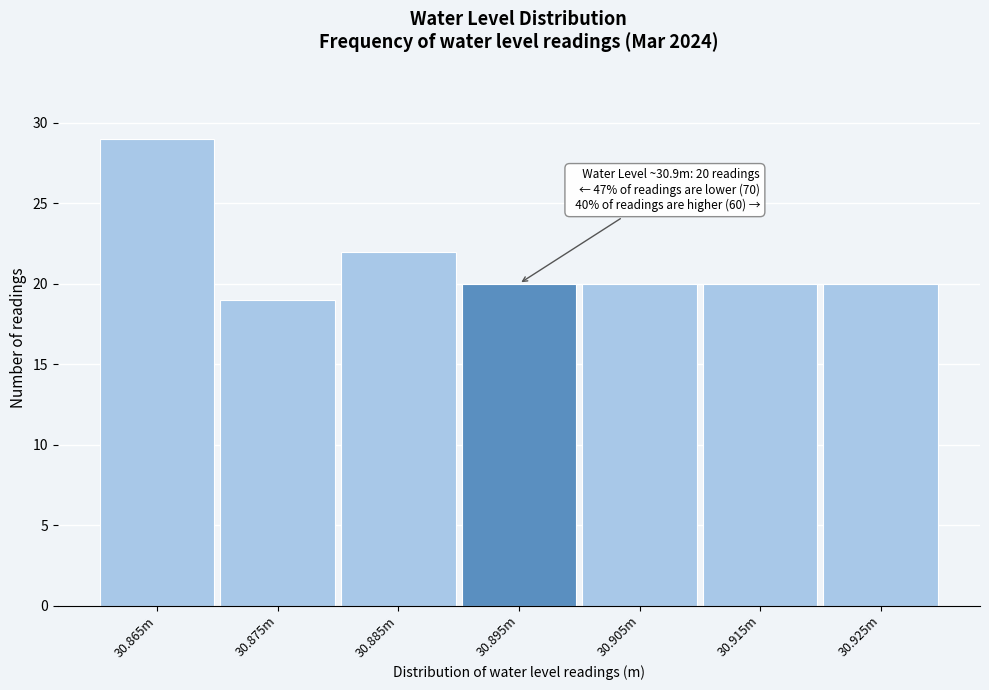

Reading left to right, transcribe all the data shown in this chart.

30.865m=29	30.875m=19	30.885m=22	30.895m=20	30.905m=20	30.915m=20	30.925m=20